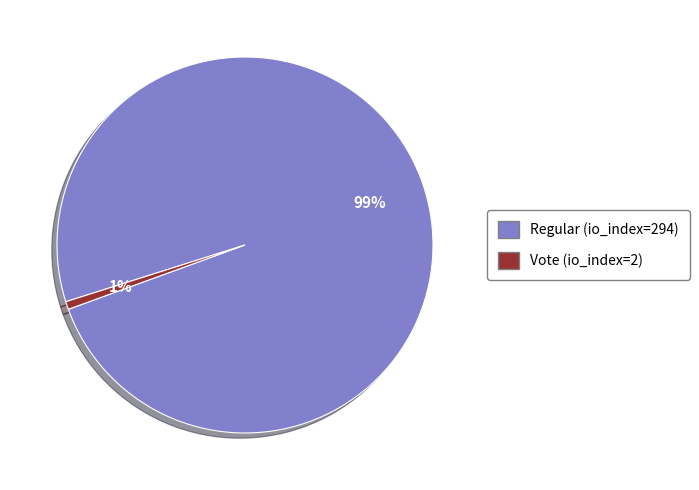

What percentage is the Regular (io_index=294) slice, to the nearest percent?

99%